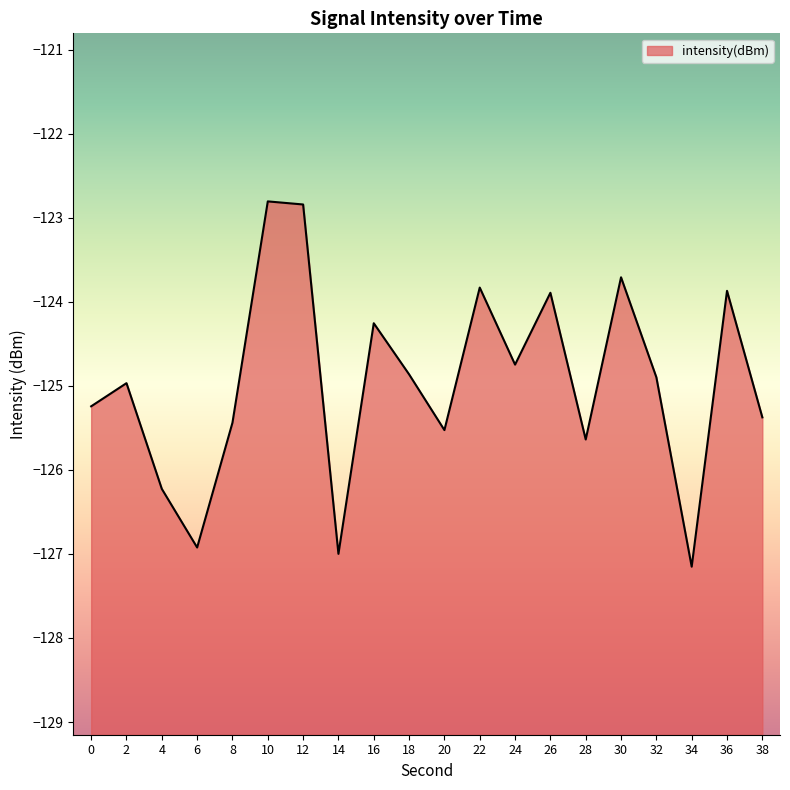

What is the sum of all values?

-2499.2